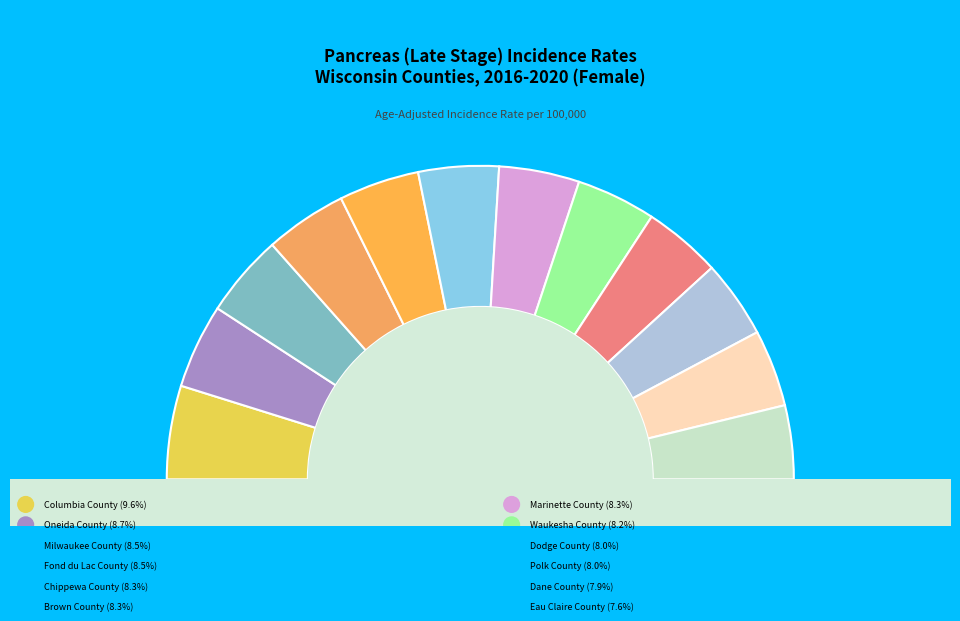

To the nearest percent, what is the average slice percentage?

8%